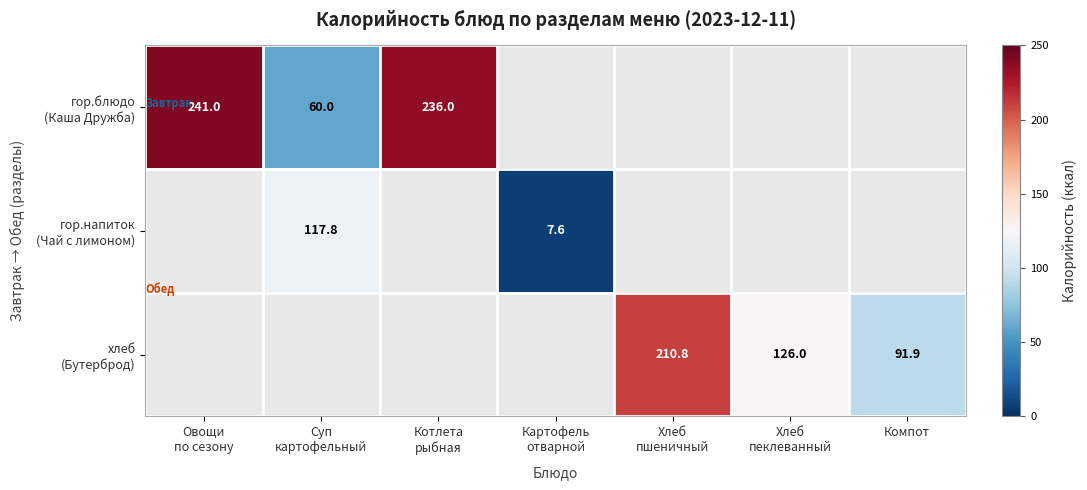

What is the minimum value for гор.блюдо (Каша Дружба)?

60.0